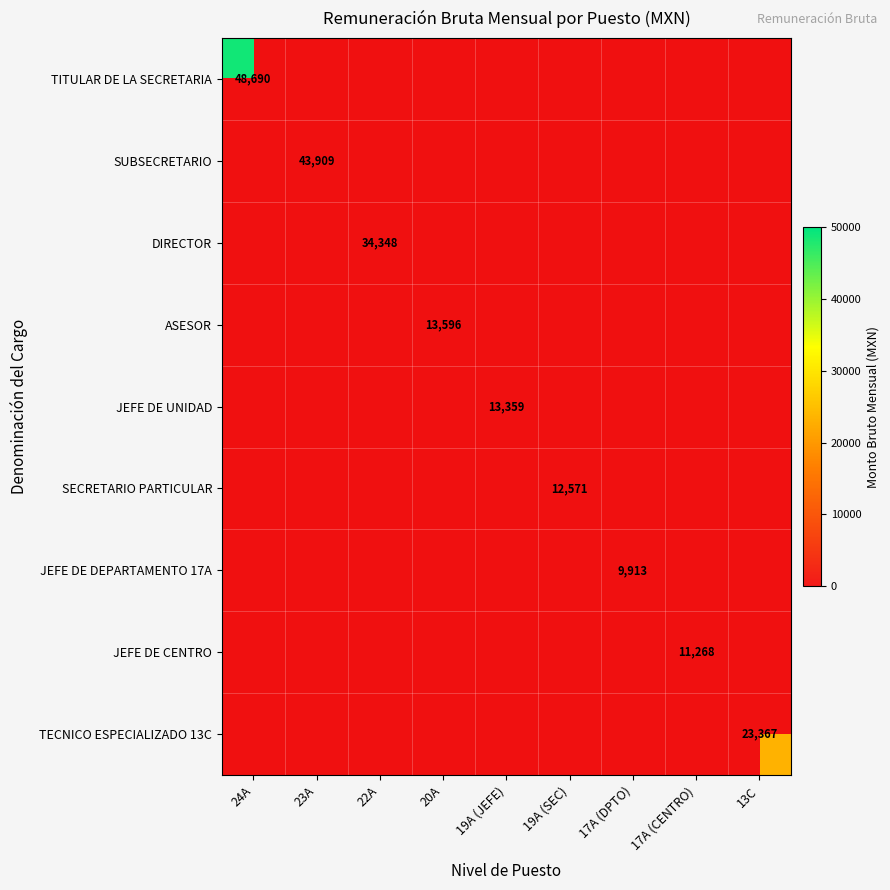

Which series has the largest total across all categories?

TITULAR DE LA SECRETARIA